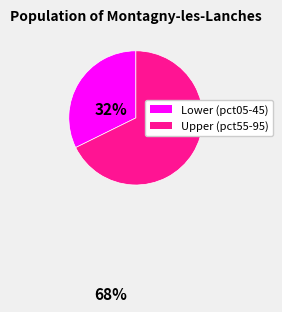

Count the number of slices in the pie.

2